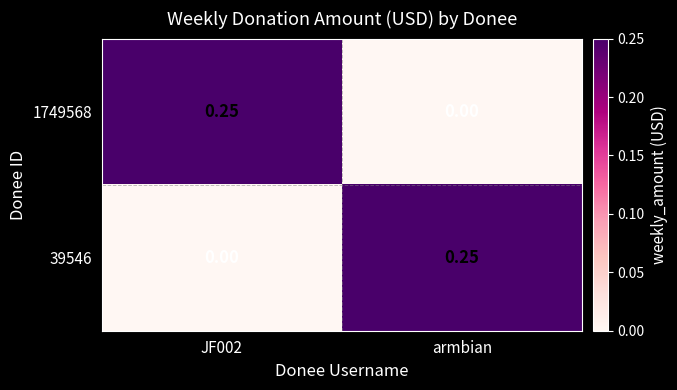

Is the value of 1749568 at armbian greater than the value of 39546 at armbian?

No